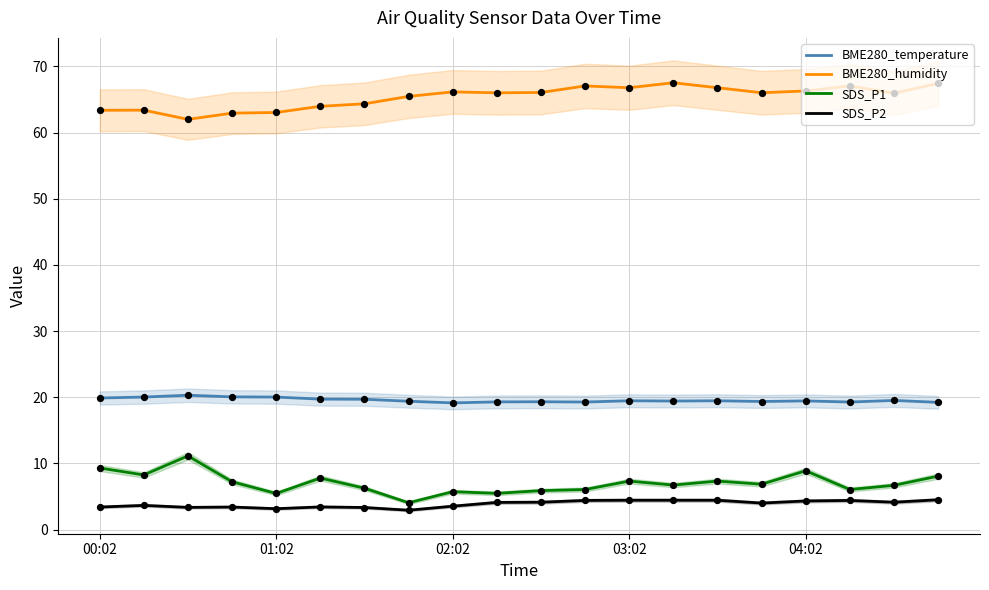

Which series contains the highest Y value?

BME280_humidity